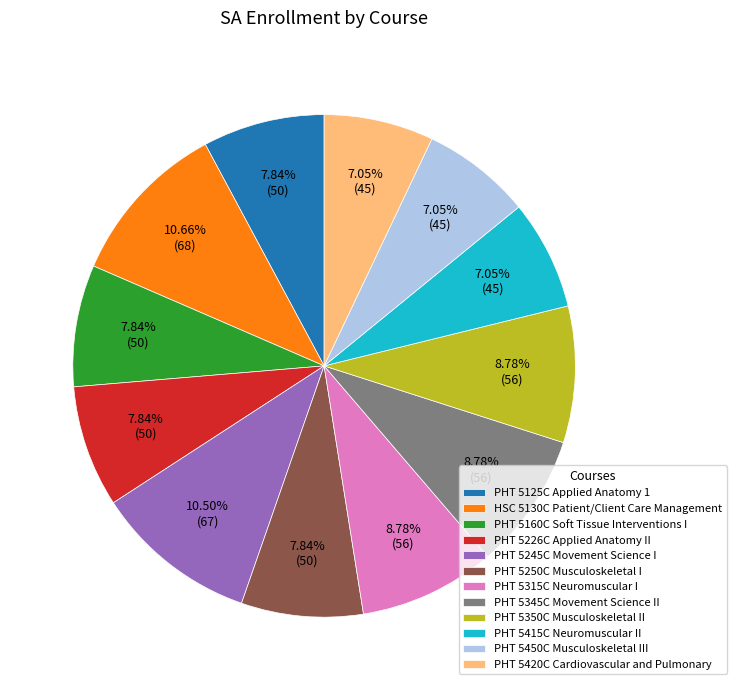

Is there a majority slice in this chart?

No